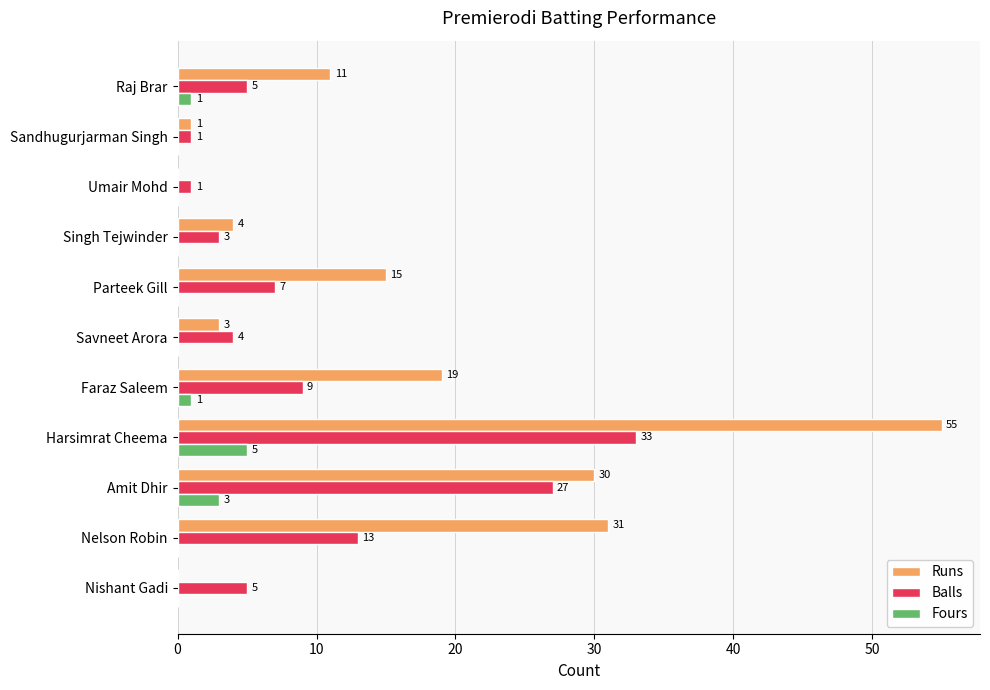

At which label is Runs closest to 27?

Amit Dhir